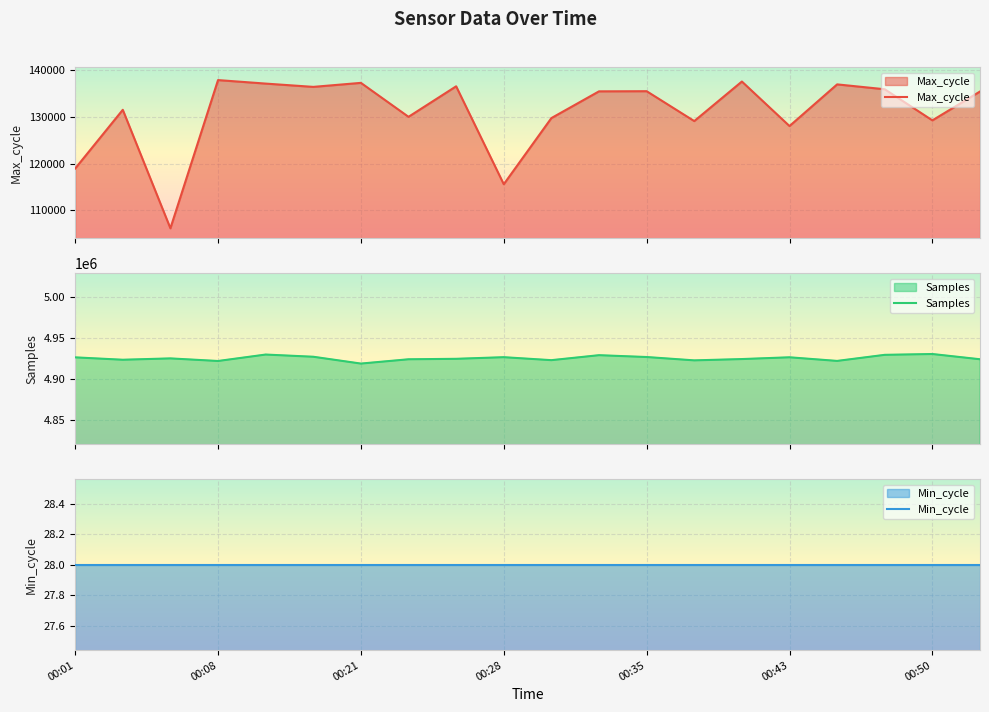

Which series has the largest total across all categories?

Samples